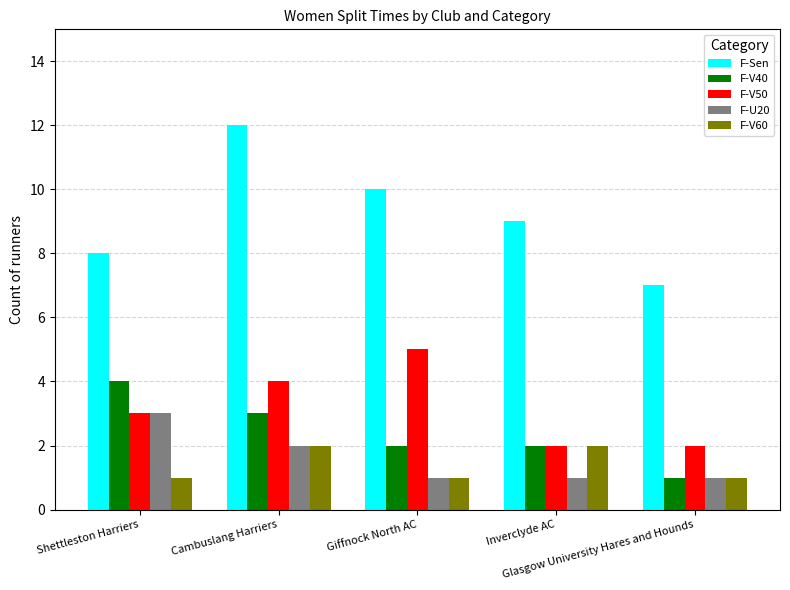

At which label does F-Sen reach its peak?

Cambuslang Harriers